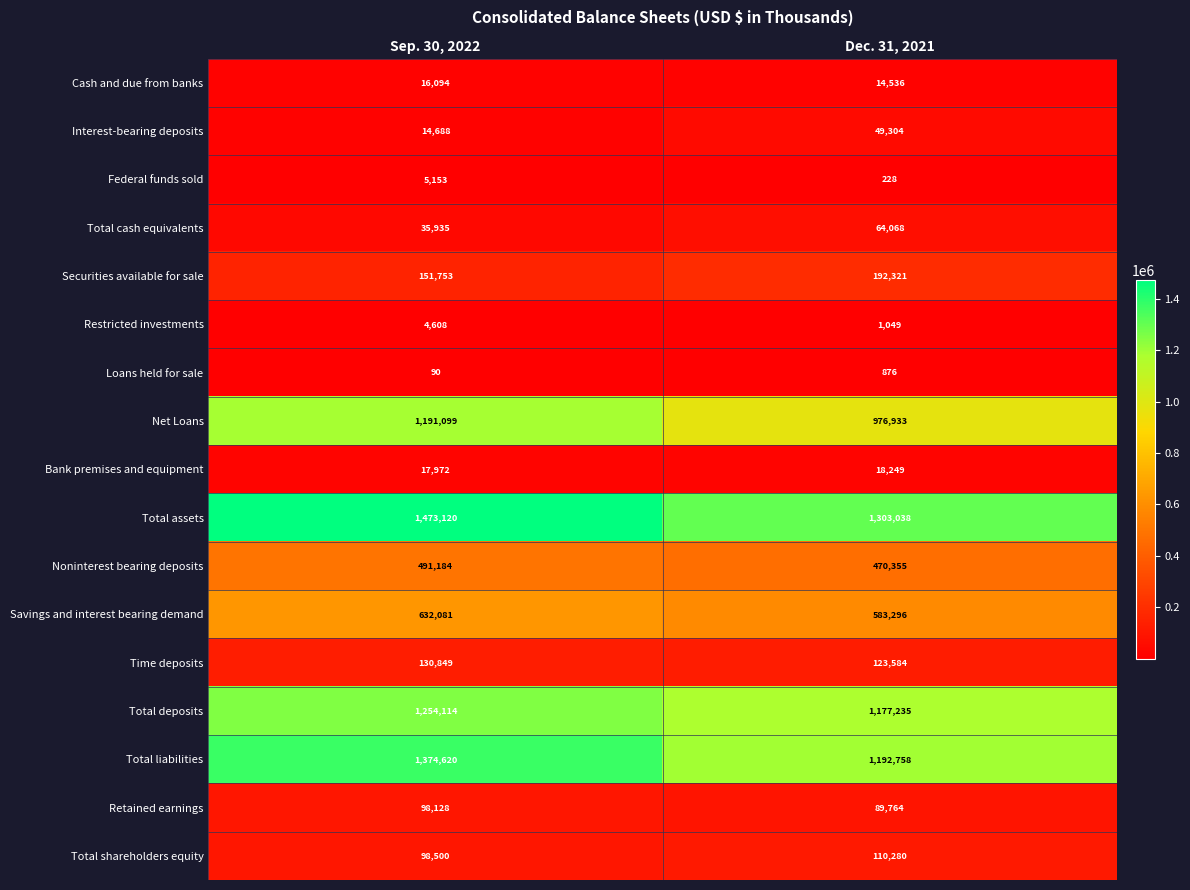

Between Sep. 30, 2022 and Dec. 31, 2021, which series saw the biggest shift?

Net Loans